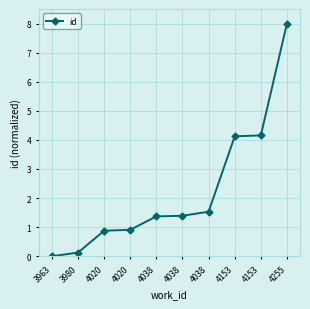

Does the chart have visible grid lines?

Yes